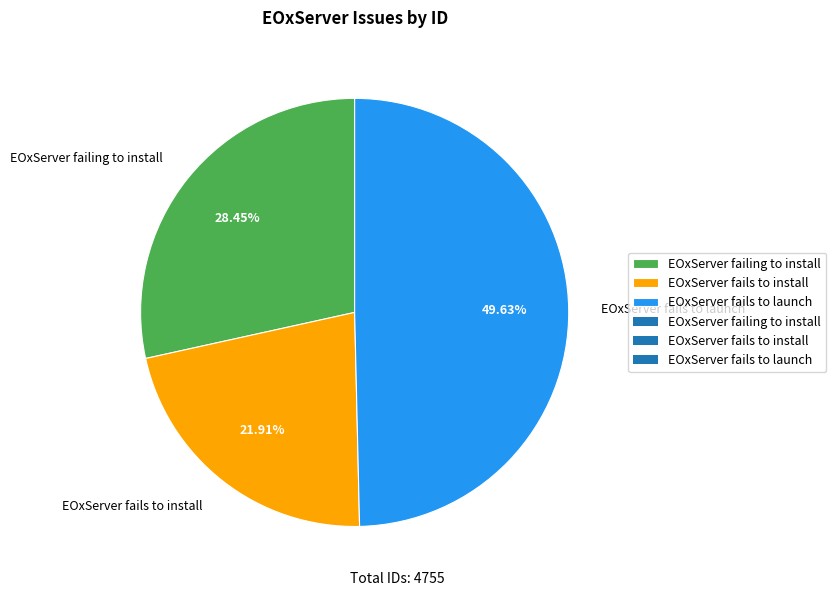

Does EOxServer failing to install account for over 50% of the chart?

No